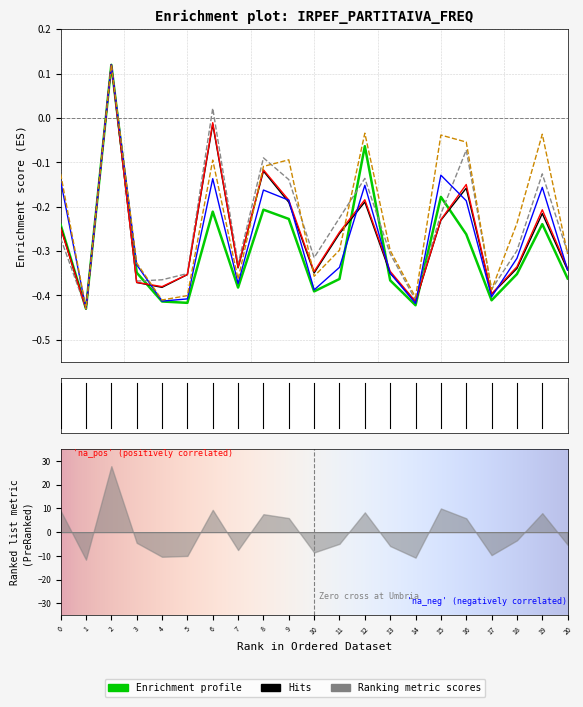

What is the difference between the second highest and minimum values in the Reddito impresa ord. (Freq) series?

0.4